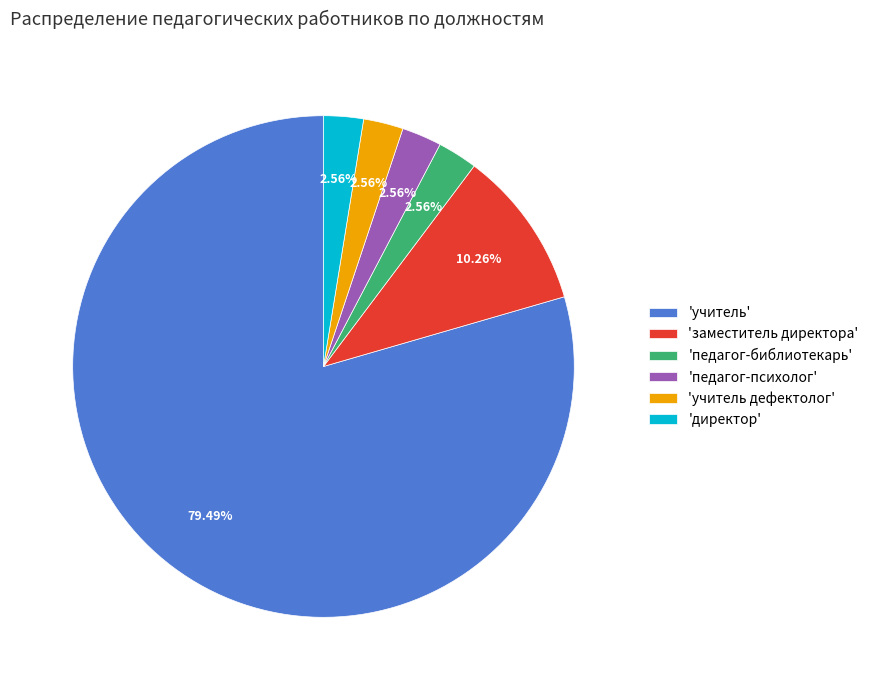

Combined, do 'заместитель директора' and 'педагог-психолог' account for over 50%?

No